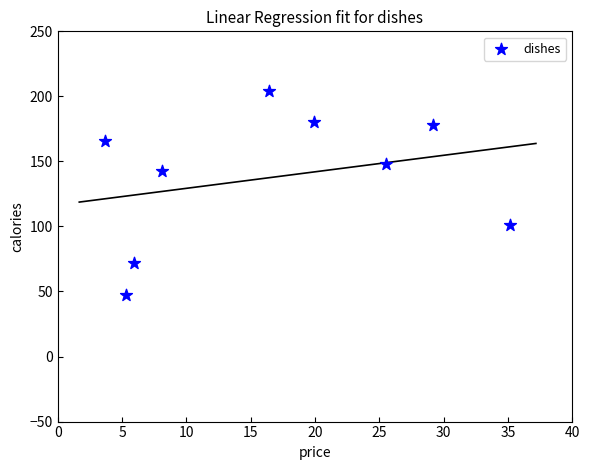

What is the range of Y values (max minus min)?

157